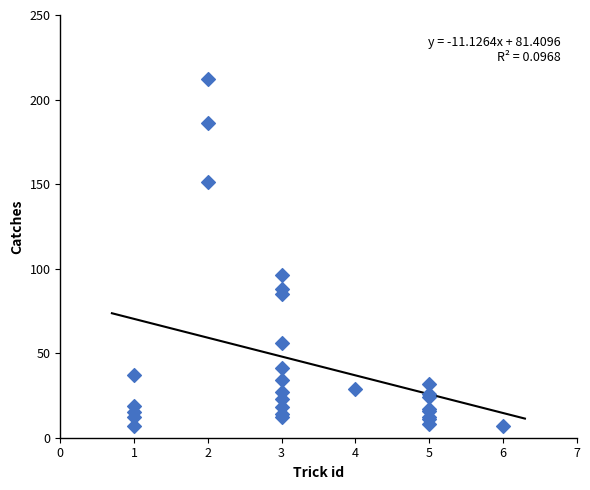

What Y value in the scatter plot is closest to 109?

96